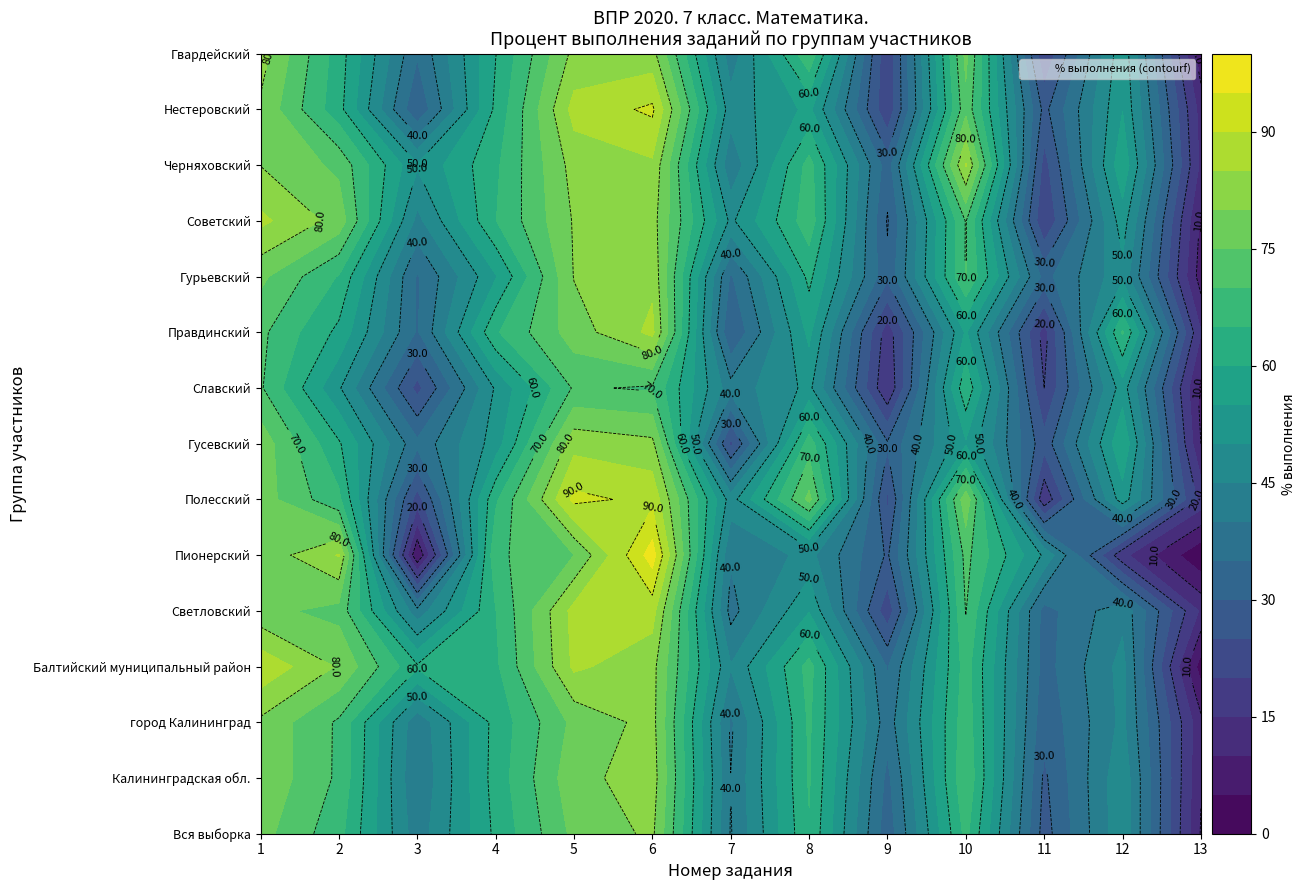

Is the value of Славский at 1 greater than the value of Гвардейский at 0?

No